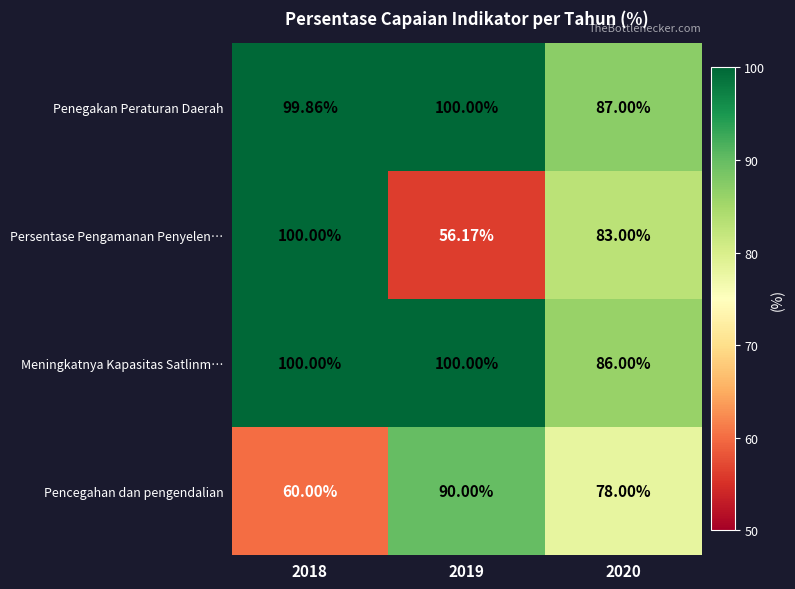

Which series has the largest total across all categories?

Penegakan Peraturan Daerah